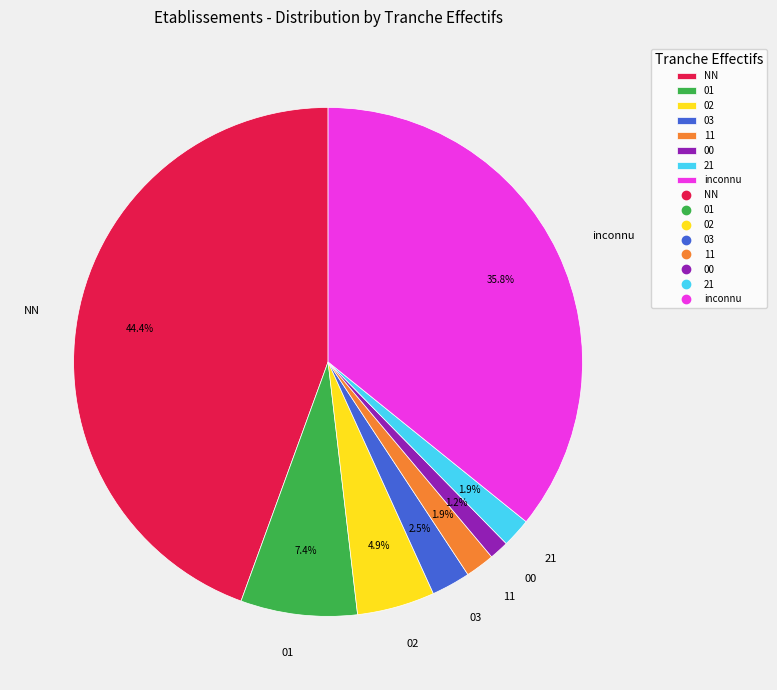

Which slice is the largest?

NN